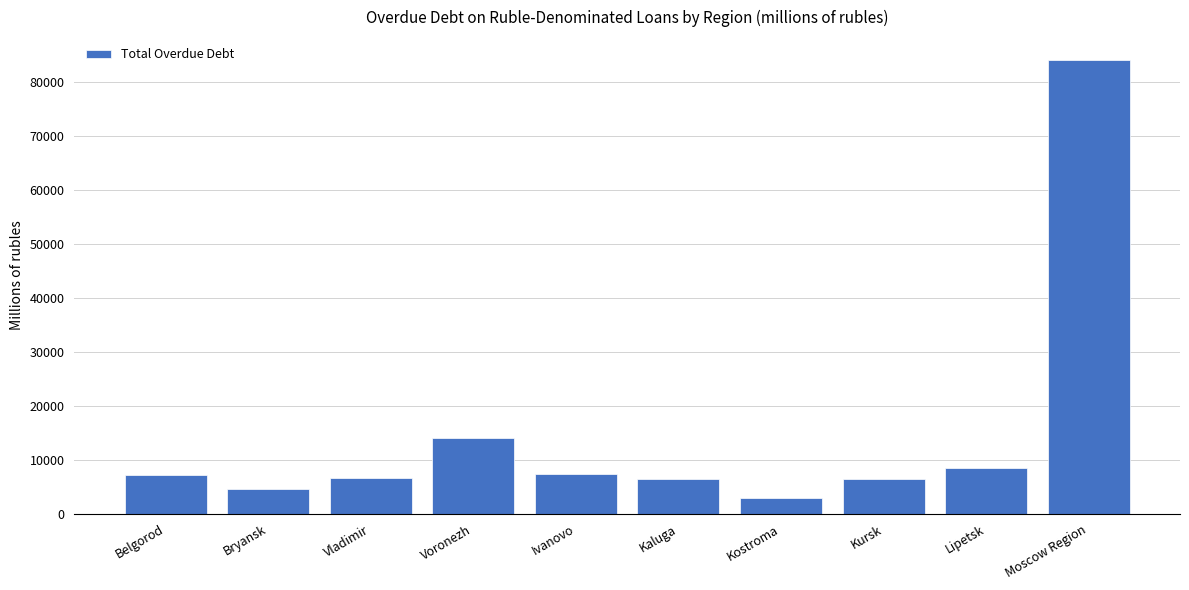

What is the label of the 3rd bar from the left?

Vladimir